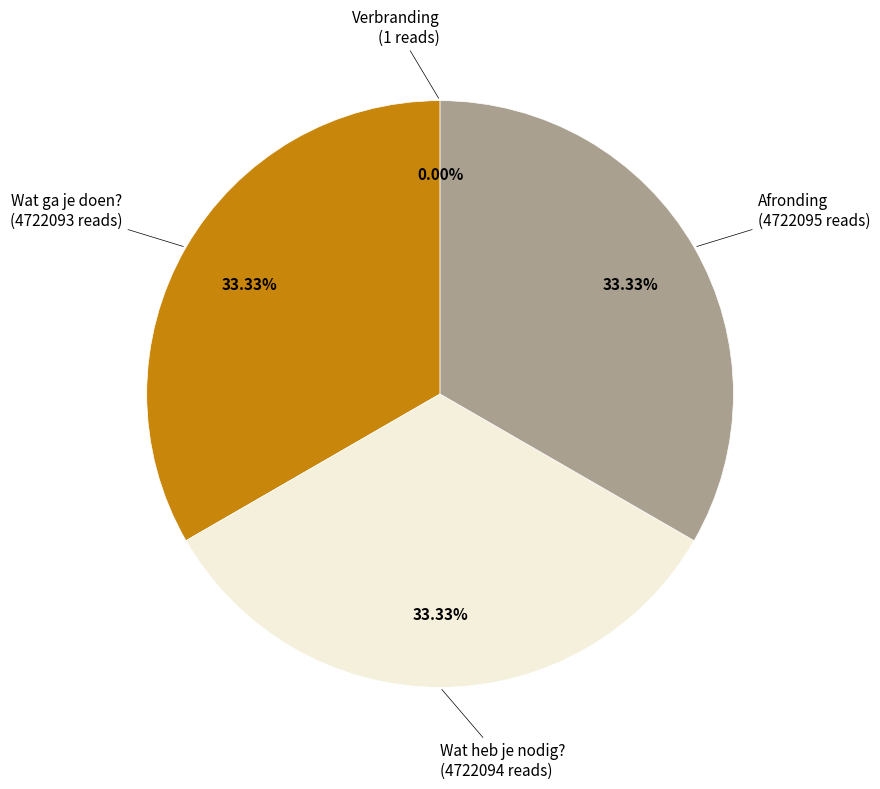

To the nearest percent, what is the average slice percentage?

25%